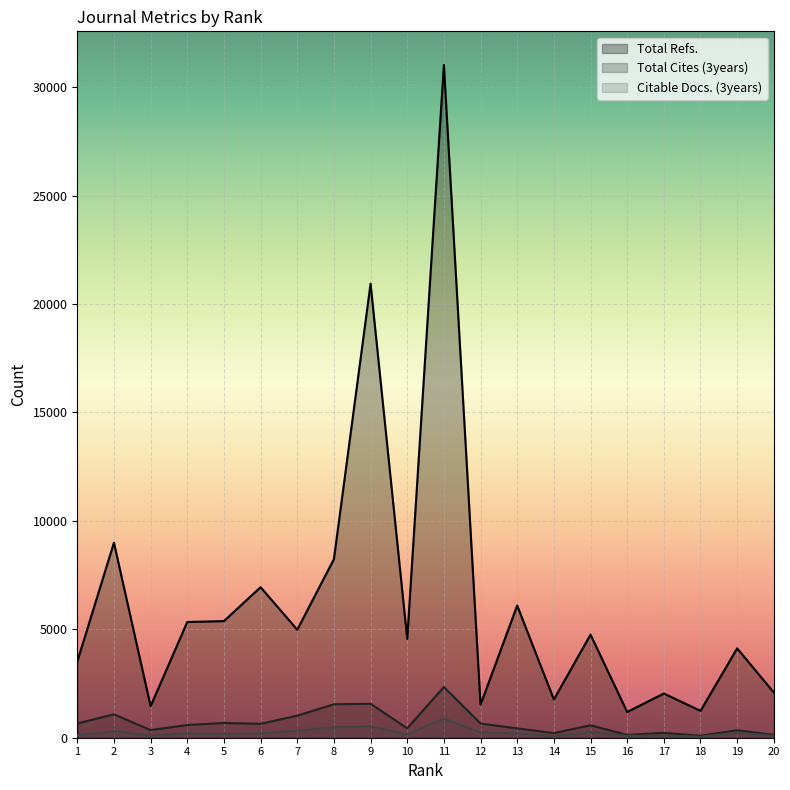

What is the spread (max minus min) of values at 15?

4483